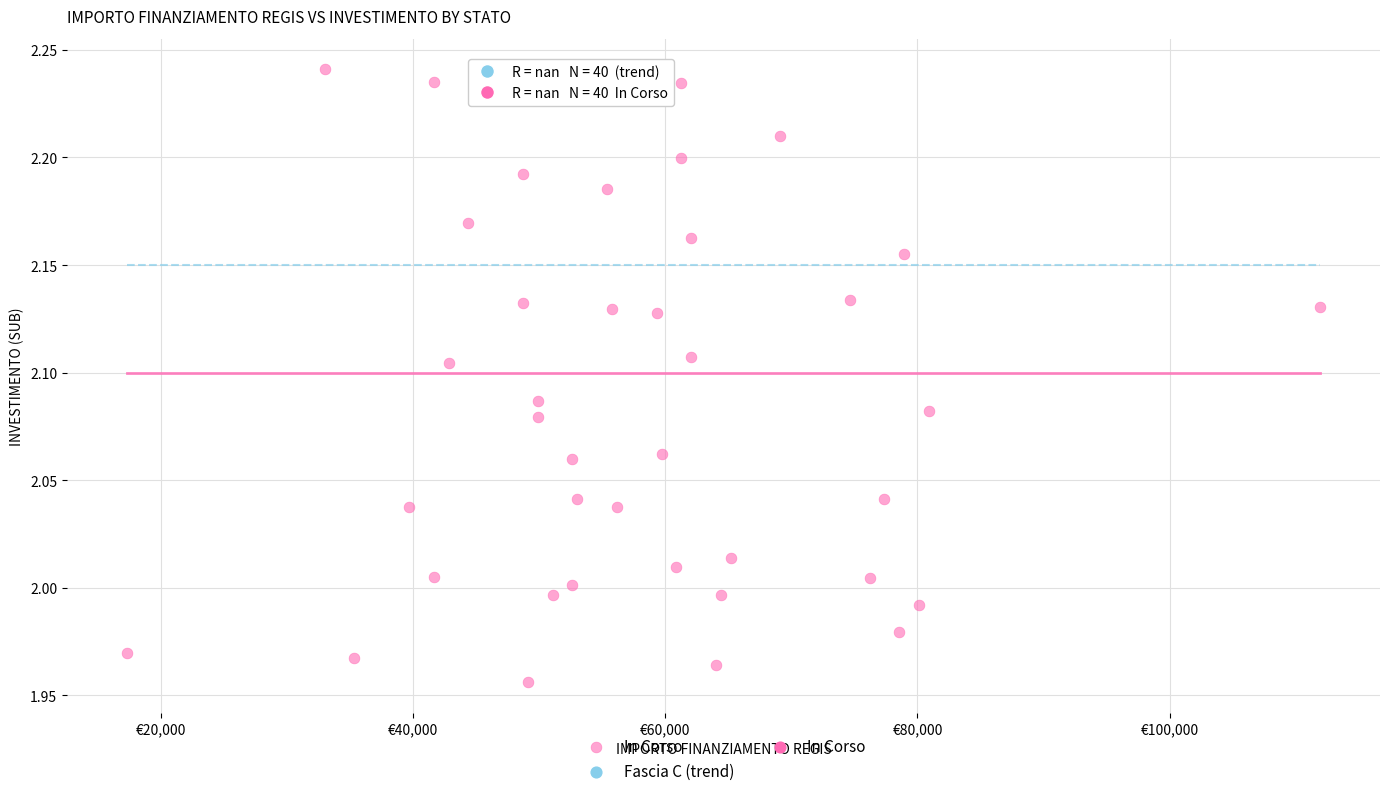

What is the range of X values (max minus min)?

94665.7